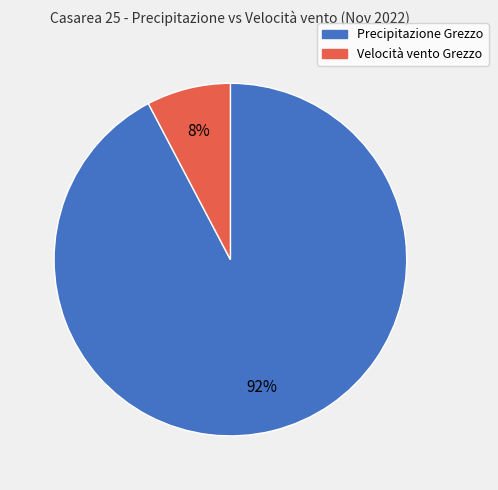

Count the number of slices in the pie.

2